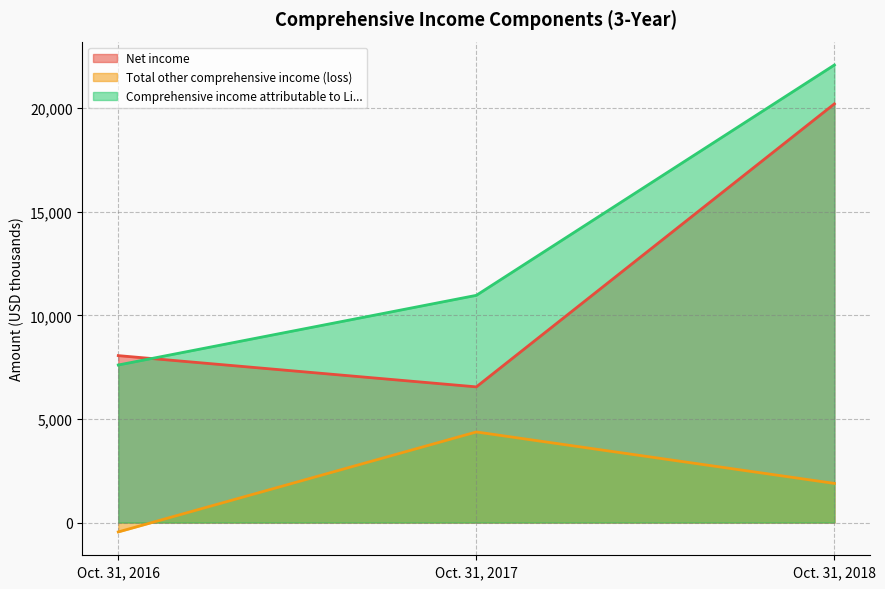

How many lines are shown in the chart?

3